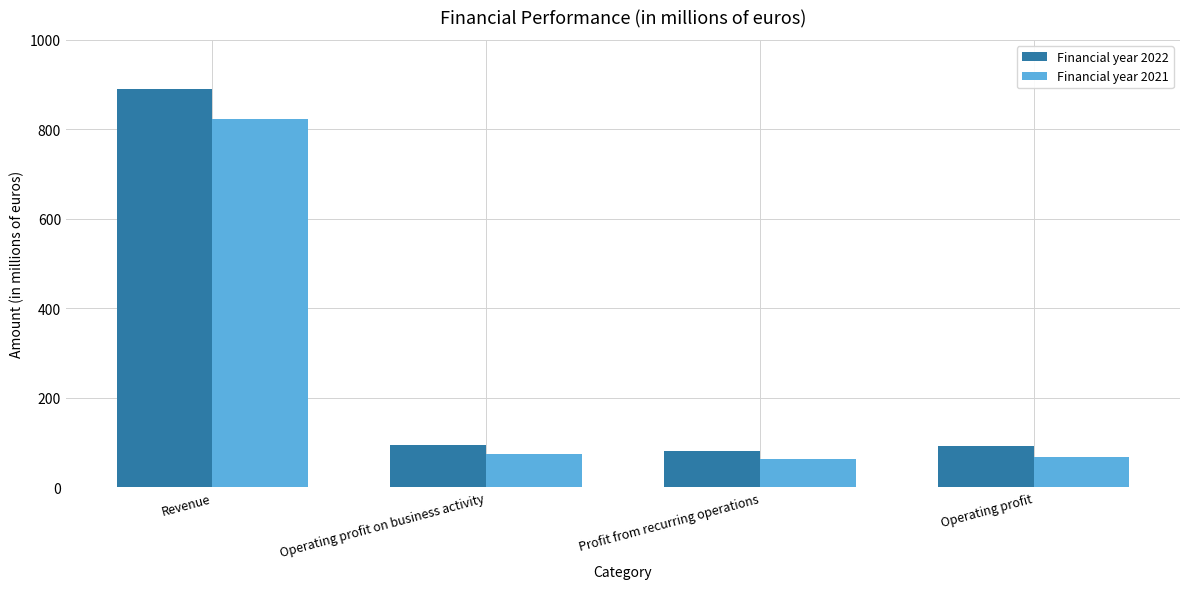

Rank the series by their maximum value, from highest to lowest.

Financial year 2022, Financial year 2021